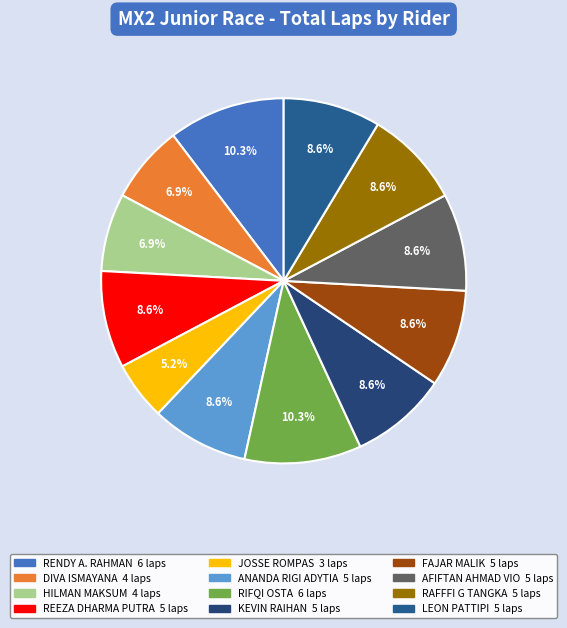

To the nearest percent, what is the difference between the largest and smallest slice percentages?

5%